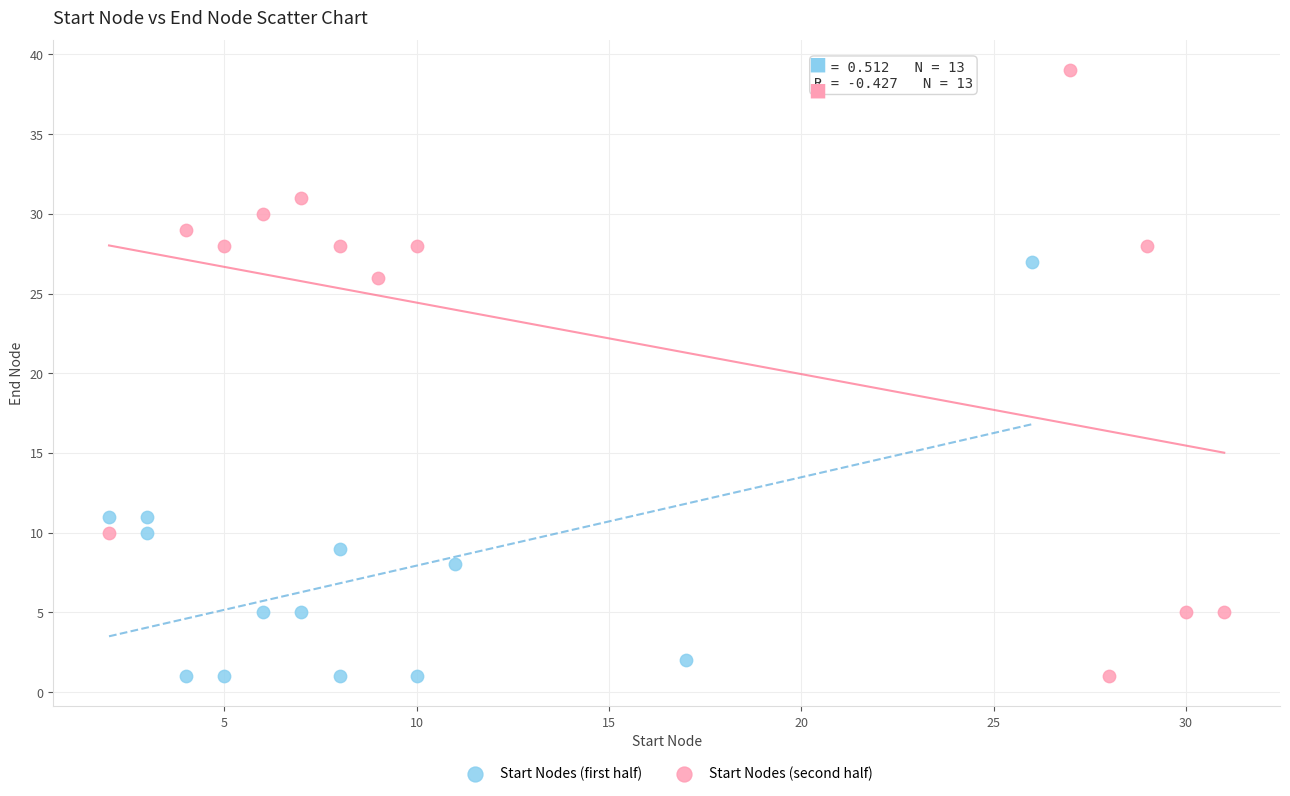

What are all the series names shown in the legend?

Start Nodes (first half), Start Nodes (second half)